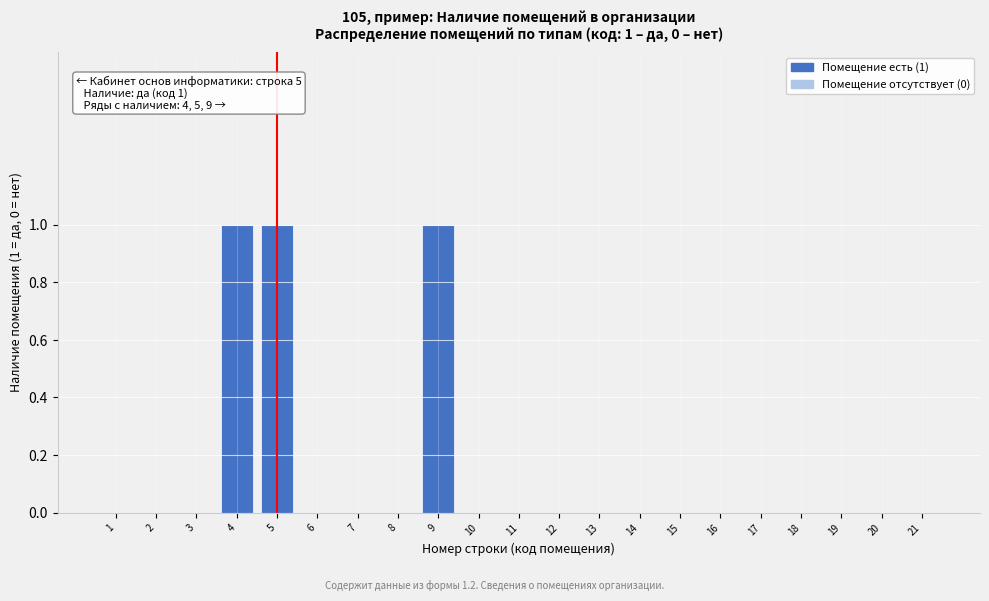

Reading left to right, what are all the values shown in this chart?

1=0	2=0	3=0	4=1	5=1	6=0	7=0	8=0	9=1	10=0	11=0	12=0	13=0	14=0	15=0	16=0	17=0	18=0	19=0	20=0	21=0